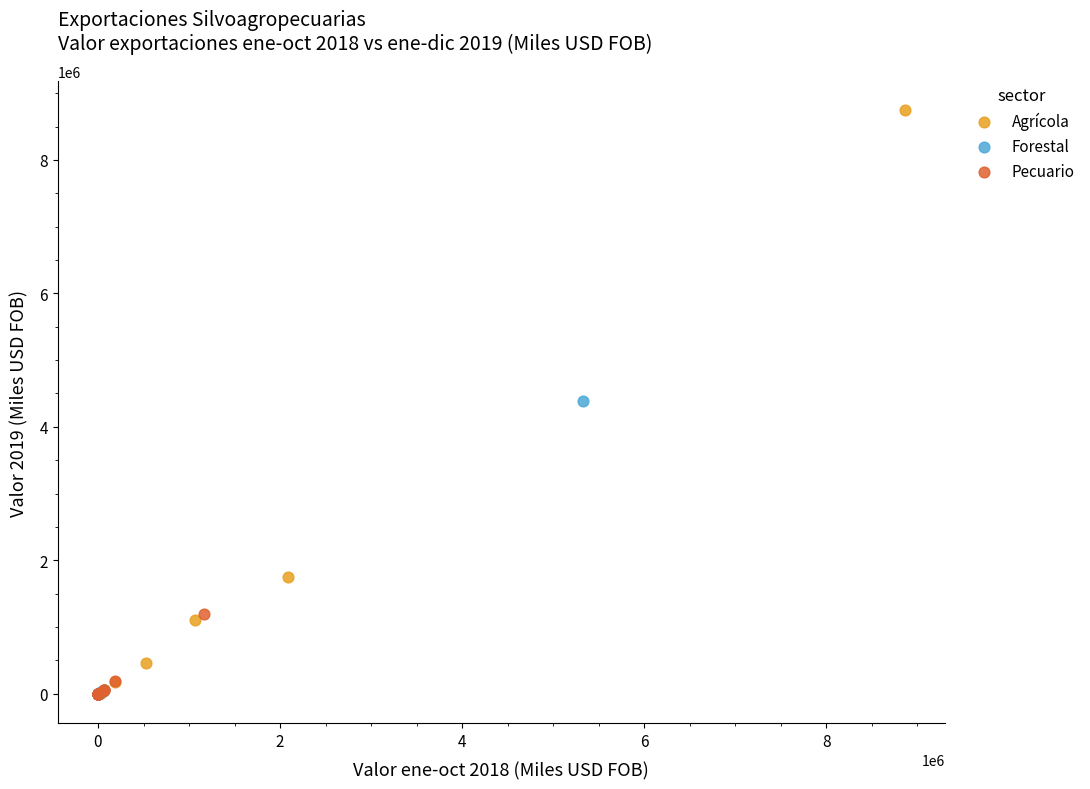

Which series reaches the maximum Y coordinate?

Agrícola